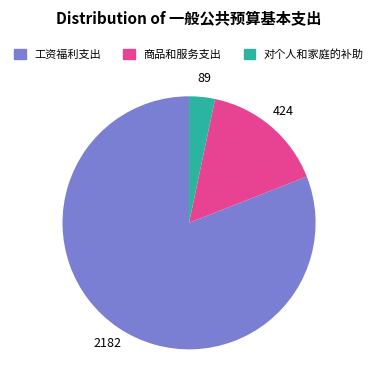

Is the sum of 工资福利支出 and 对个人和家庭的补助 greater than half?

Yes